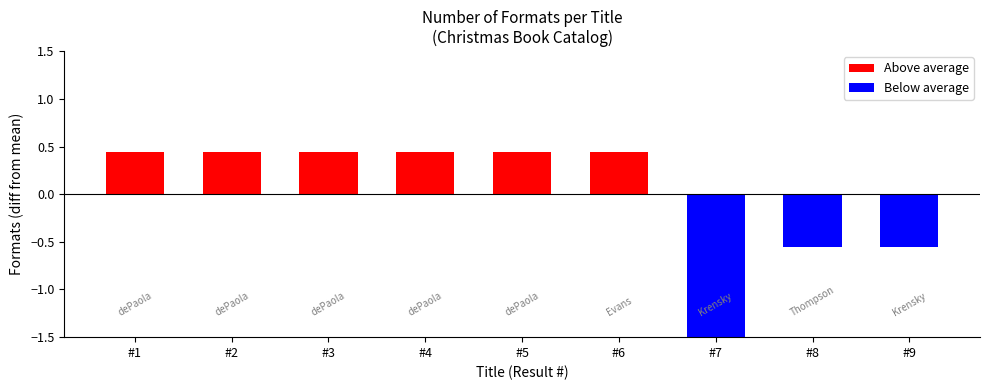

The chart shows a value of 0.4 at #6. True or false?

True